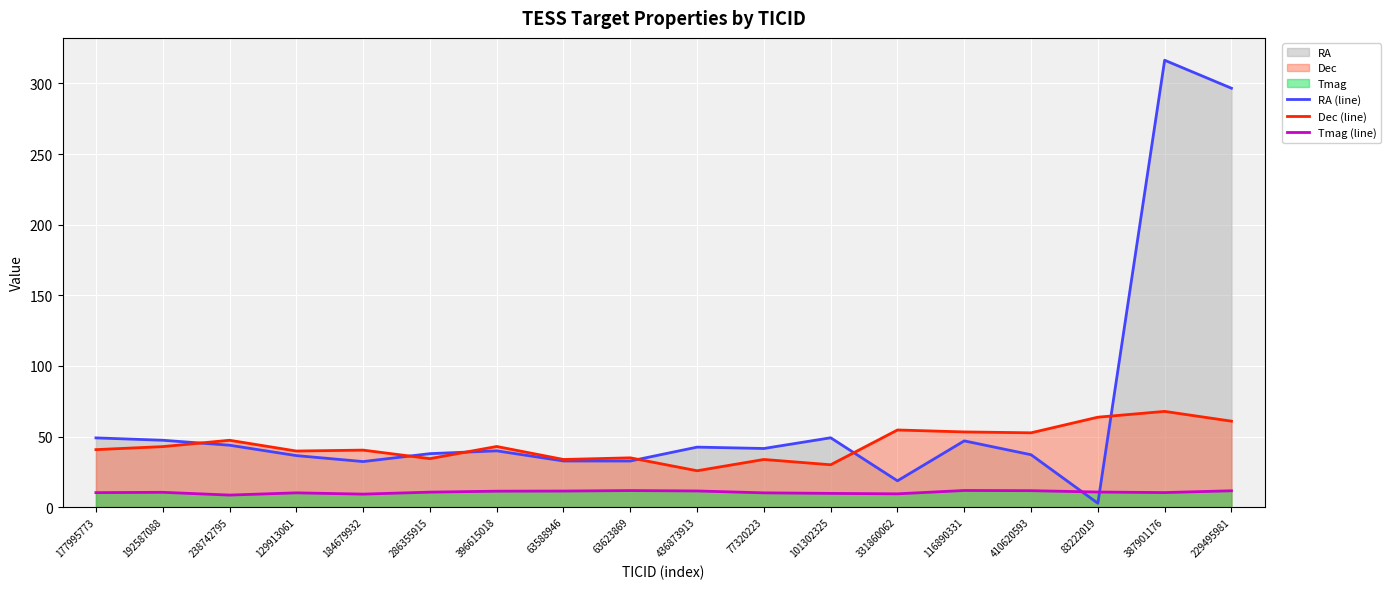

Reading right to left, transcribe all the data shown in this chart.

RA (line): 296.6	316.5	2.8	37.1	46.9	18.7	49.1	41.6	42.5	32.7	32.7	39.9	37.9	32.3	36.5	43.9	47.4	49.1
Dec (line): 60.9	67.8	63.7	52.7	53.3	54.7	30.0	33.8	25.8	34.9	33.8	43.0	34.4	40.4	39.7	47.4	42.9	40.7
Tmag (line): 11.6	10.3	10.7	11.7	11.8	9.5	9.8	10.2	11.5	11.8	11.4	11.3	10.7	9.2	10.2	8.6	10.5	10.3